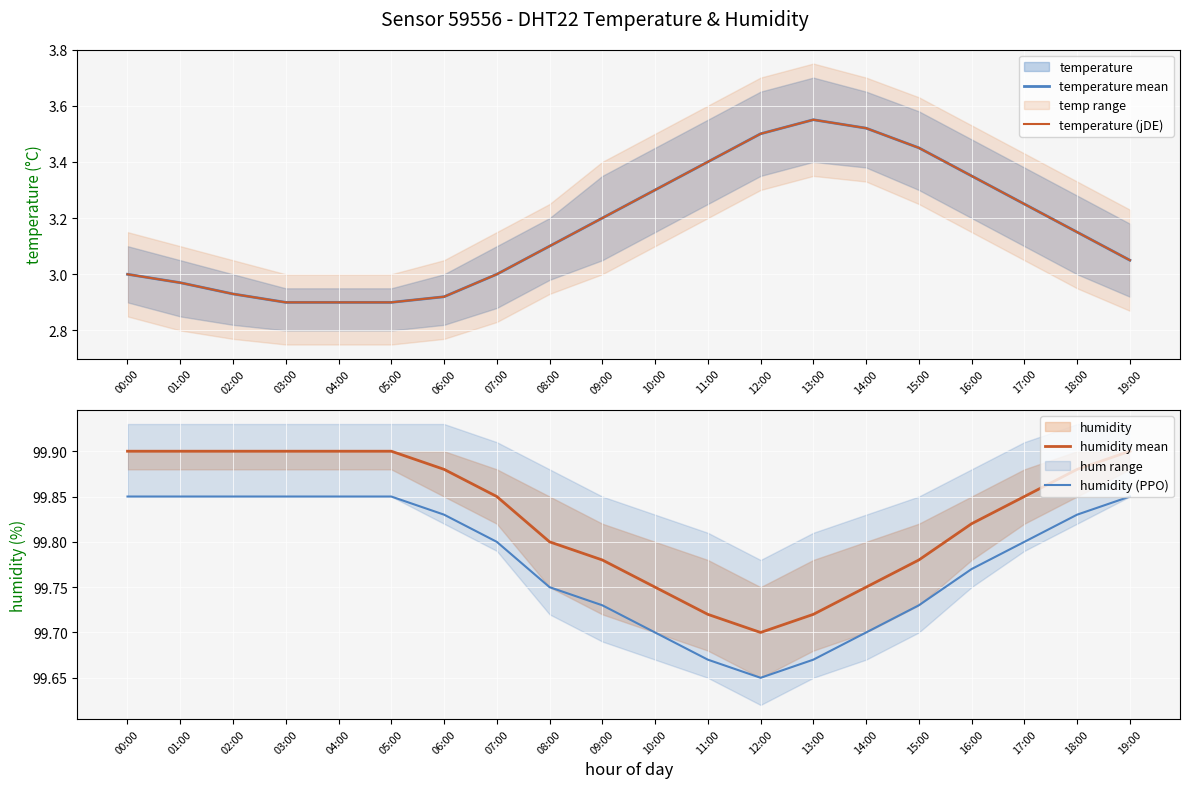

The temperature mean series shows 4.7 at 16:00. True or false?

False